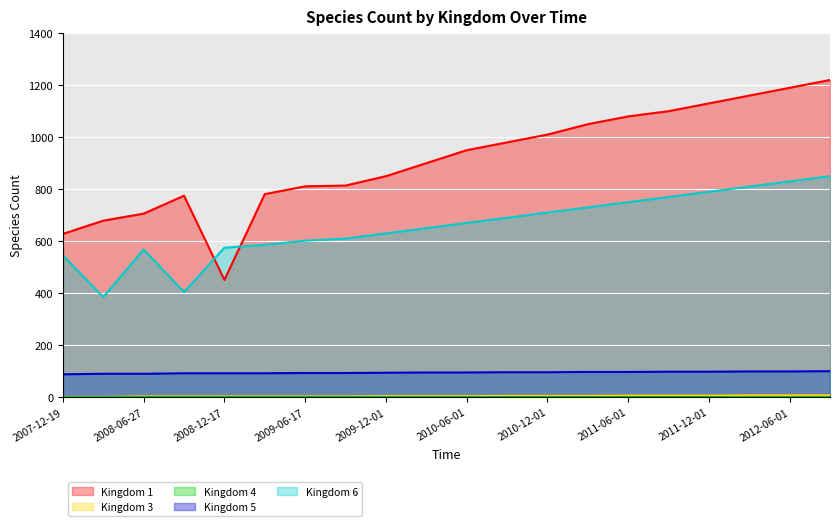

At which category is the sum across all series the highest?

2012-09-01